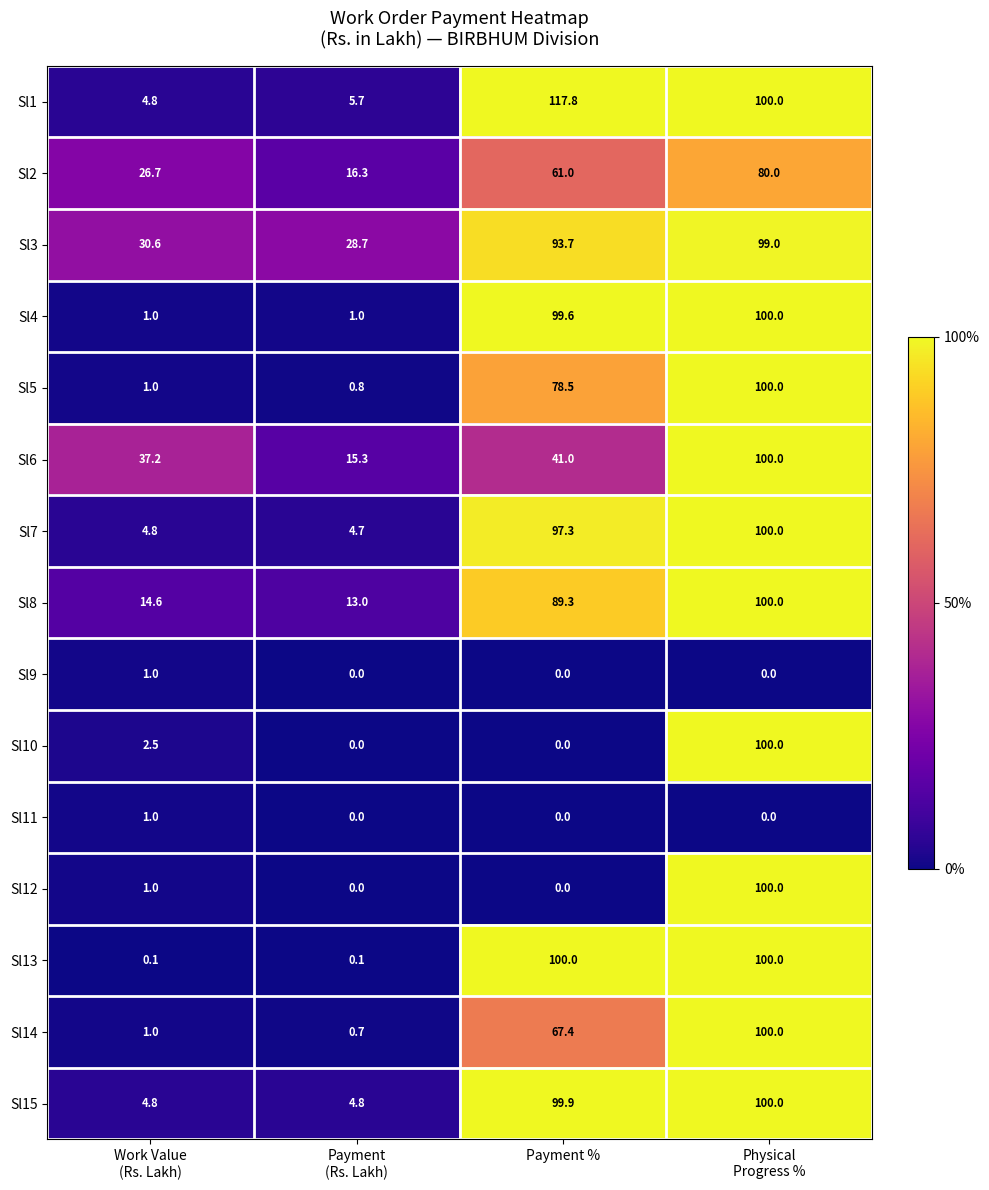

Which series has the widest spread of values?

Sl1